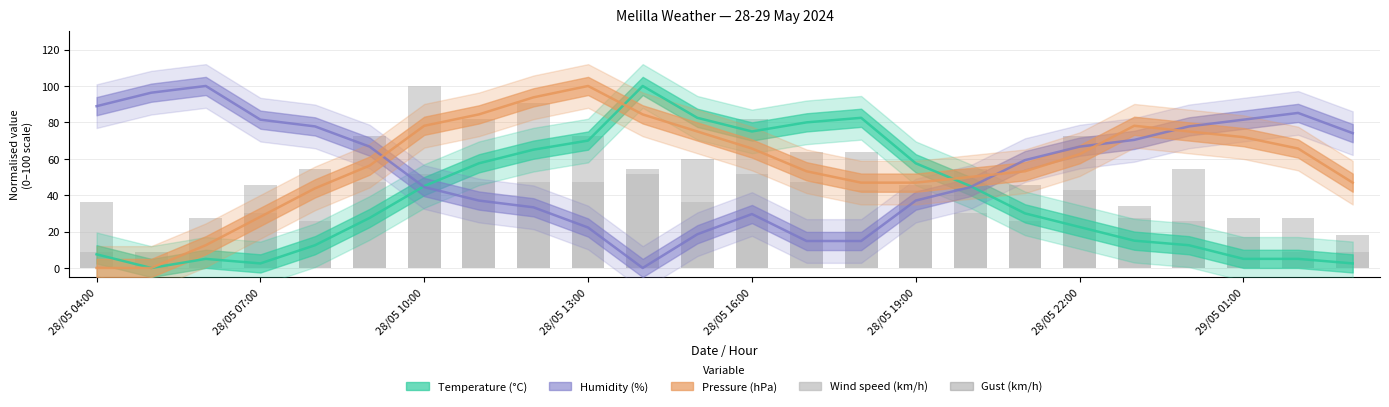

What value does the Gust (km/h) series have at 28/05 04:00?

8.6